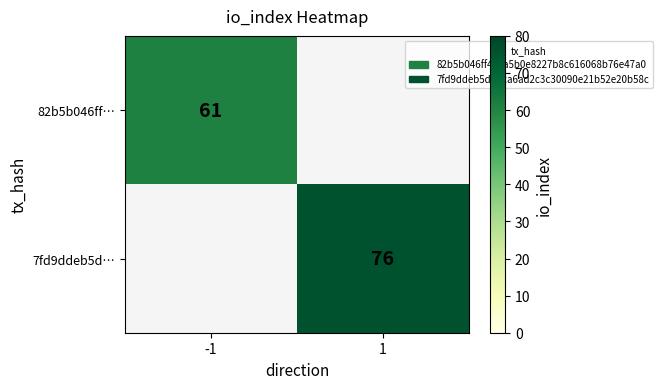

True or false: 82b5b046ff… has a value of 61 at -1.

True